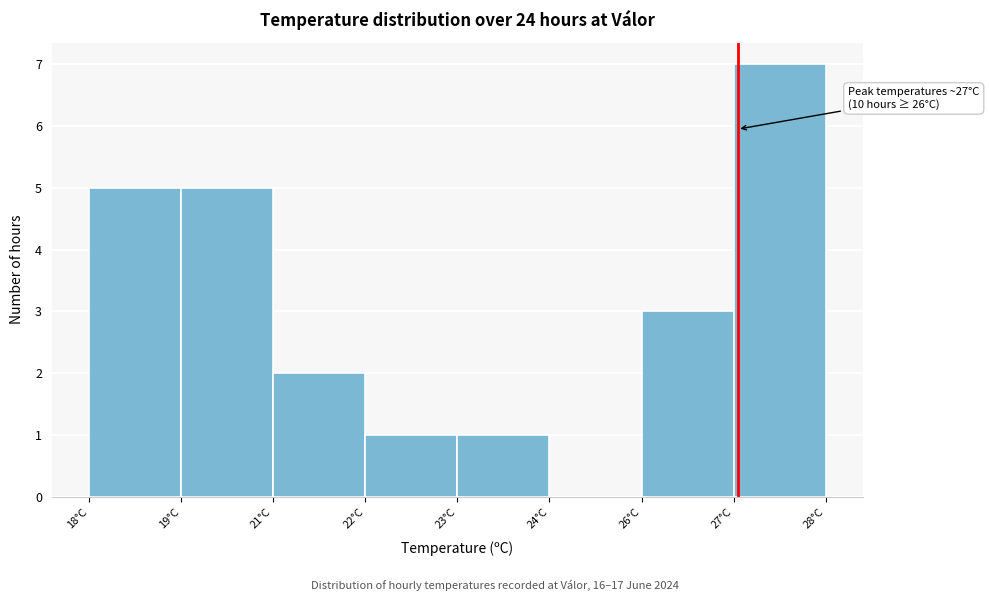

Reading left to right, extract all data points from this chart.

18°C=5	19°C=5	21°C=2	22°C=1	23°C=1	24°C=0	26°C=3	27°C=7